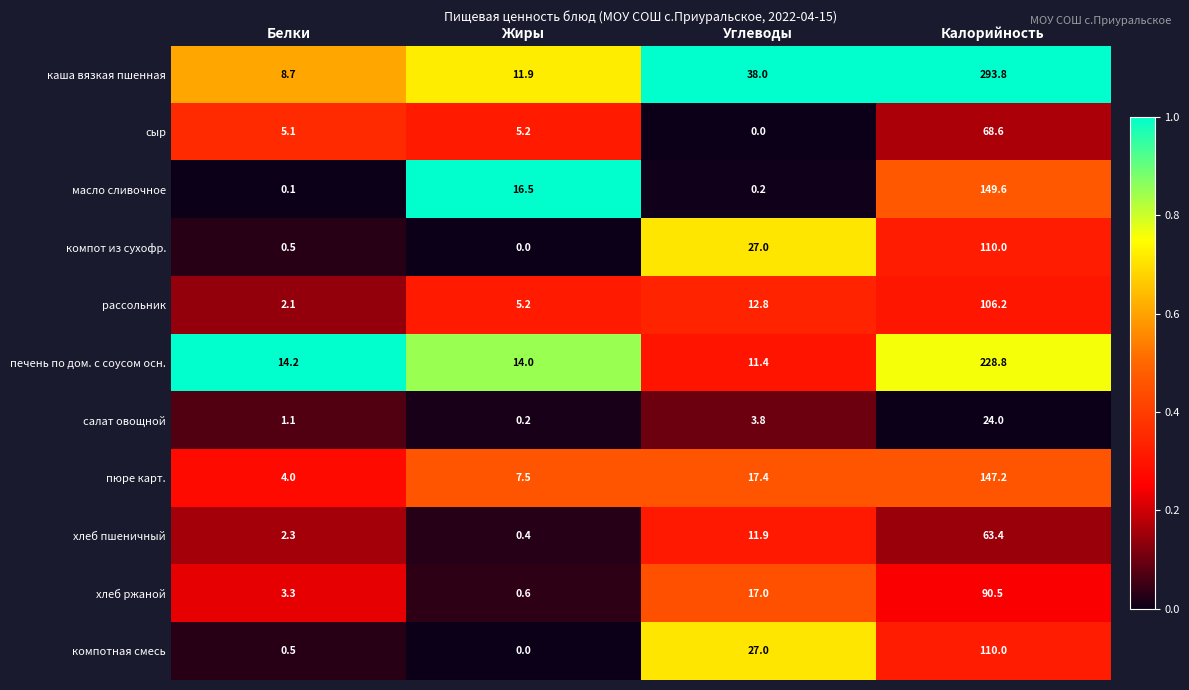

What is the maximum value for салат овощной?

24.0